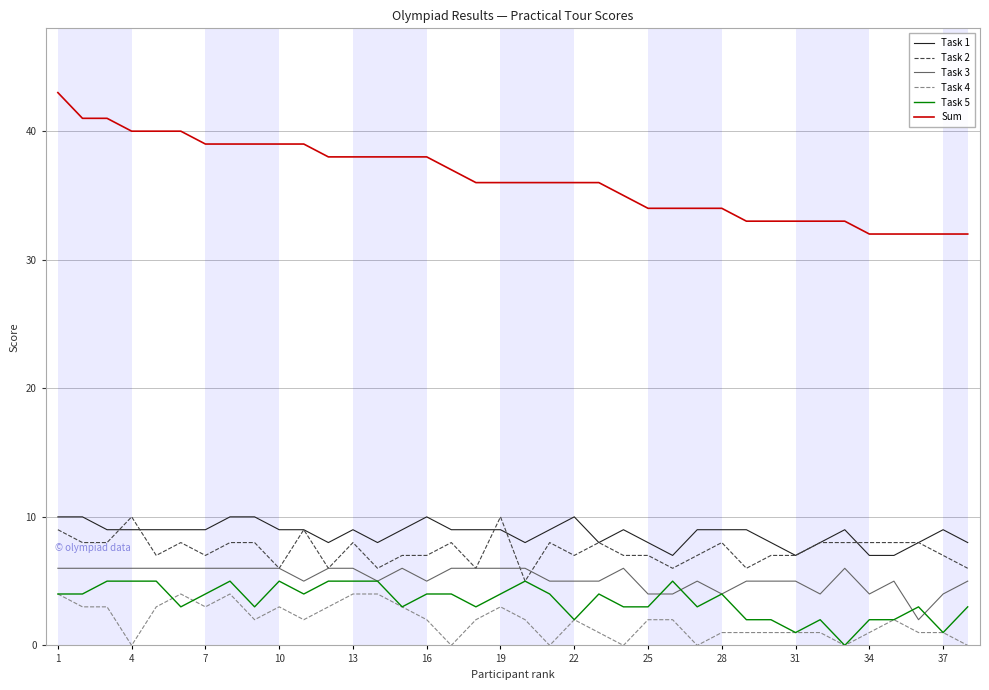

True or false: Sum and Task 2 intersect in this chart.

False